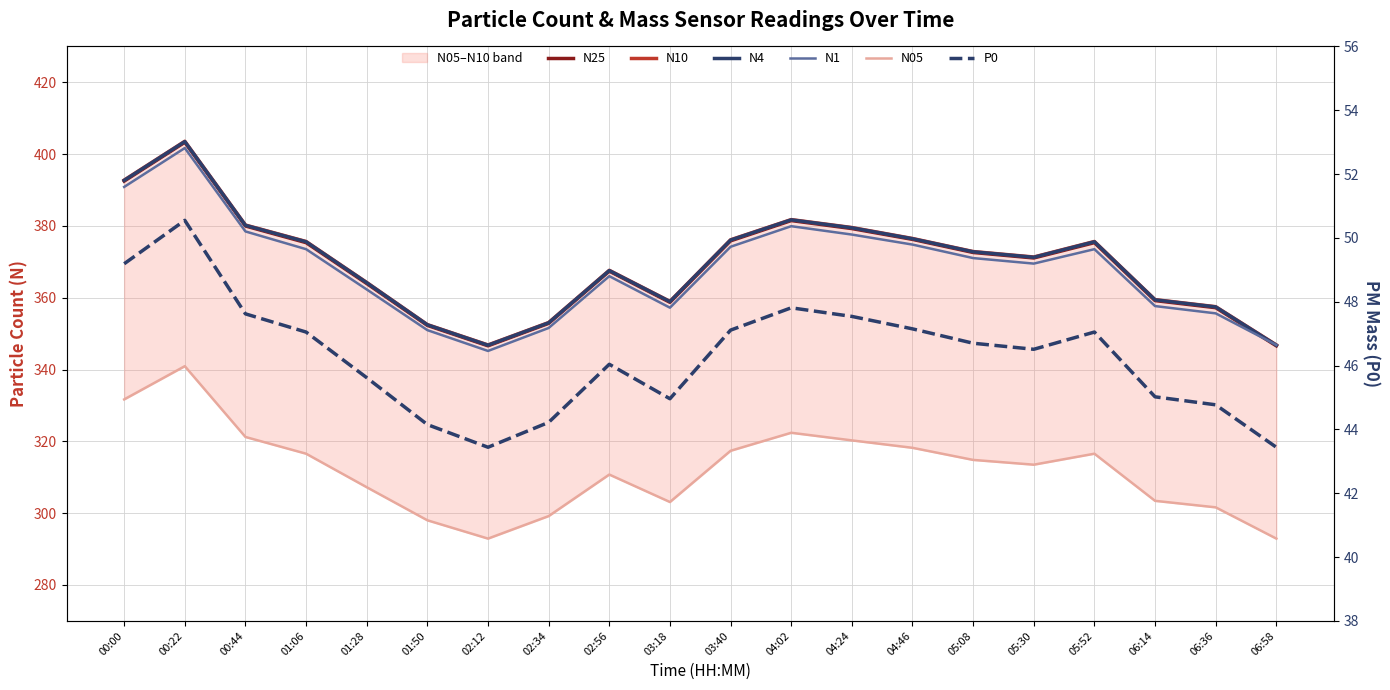

How many data points in N4 are above 372?

10